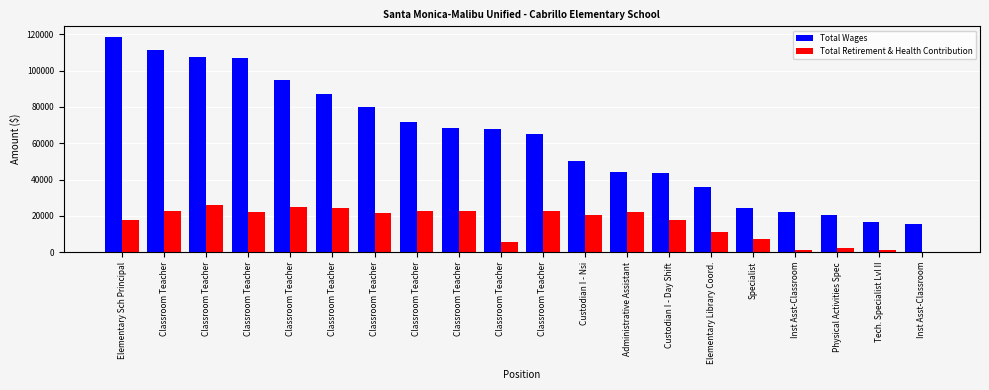

At Inst Asst-Classroom, list the series in order from largest to smallest.

Total Wages, Total Retirement & Health Contribution